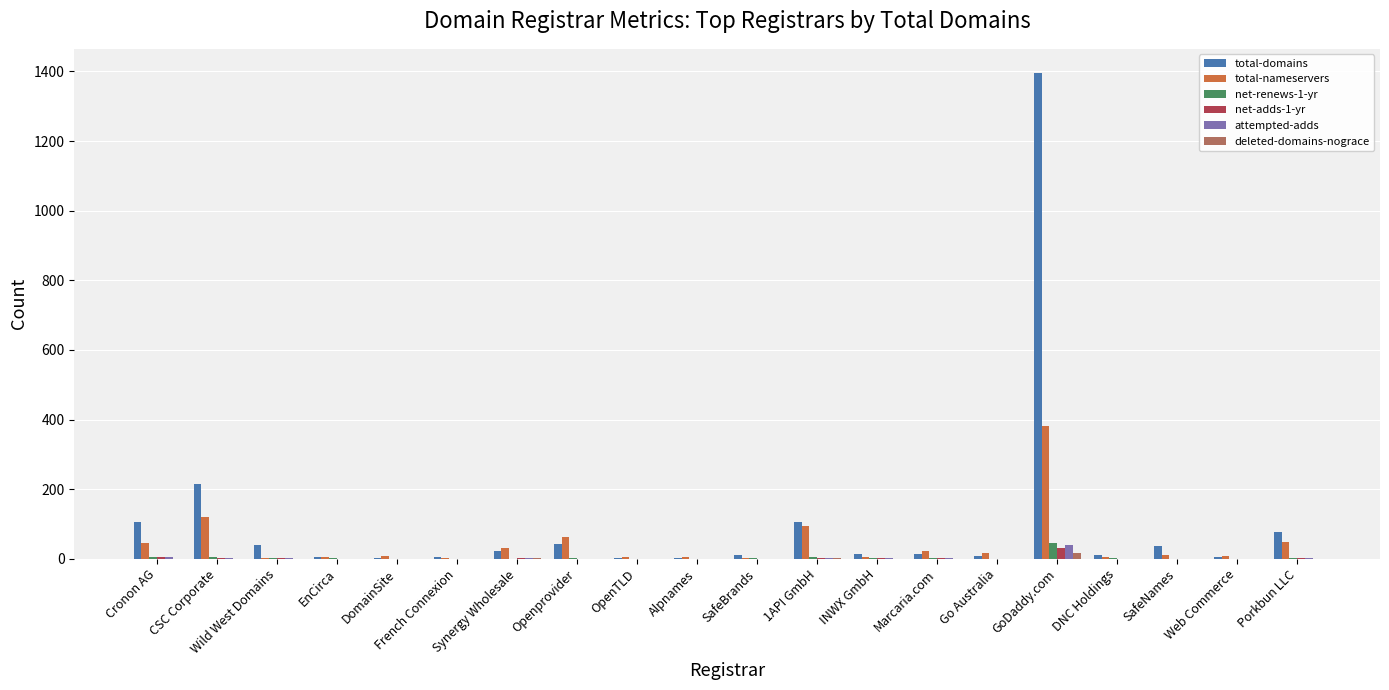

How many groups of bars are there?

20